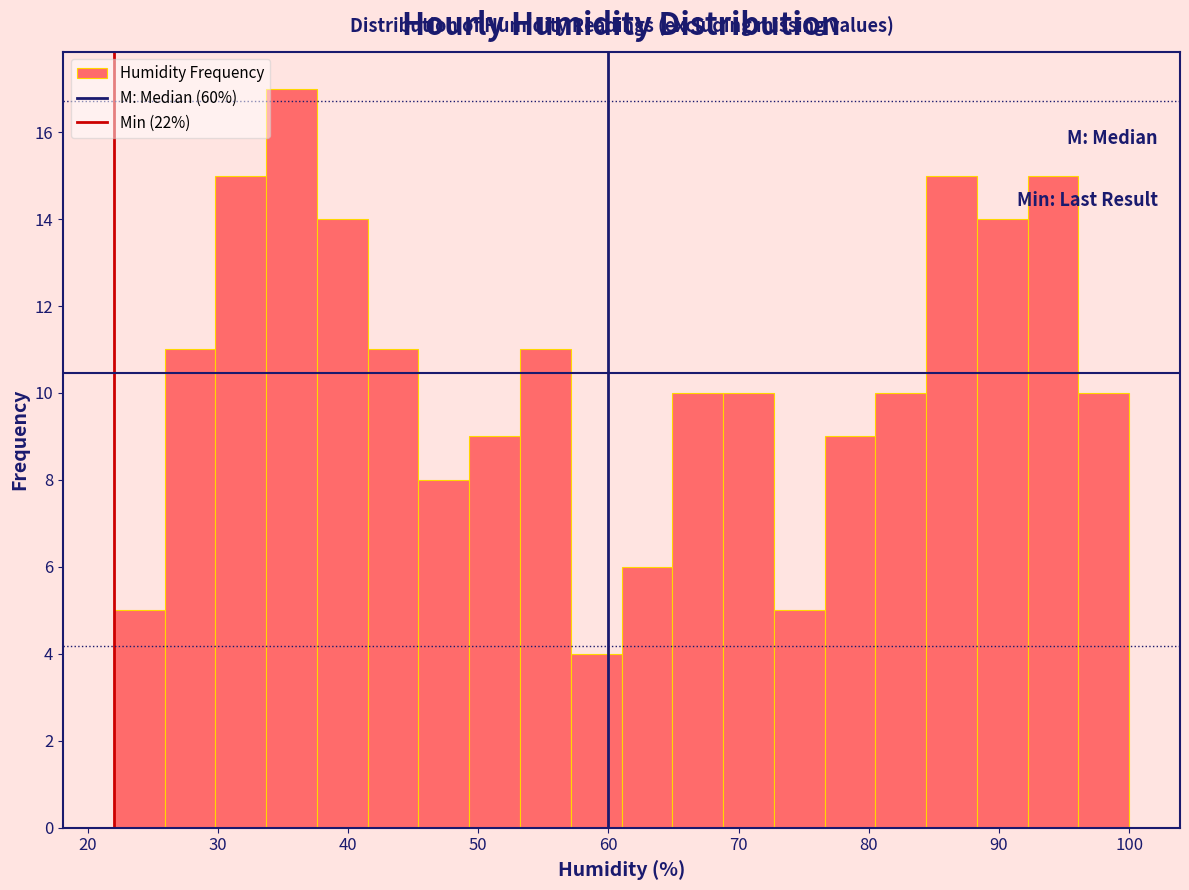

Read against the x-axis, roughly where is the centre of the tallest bar?

36